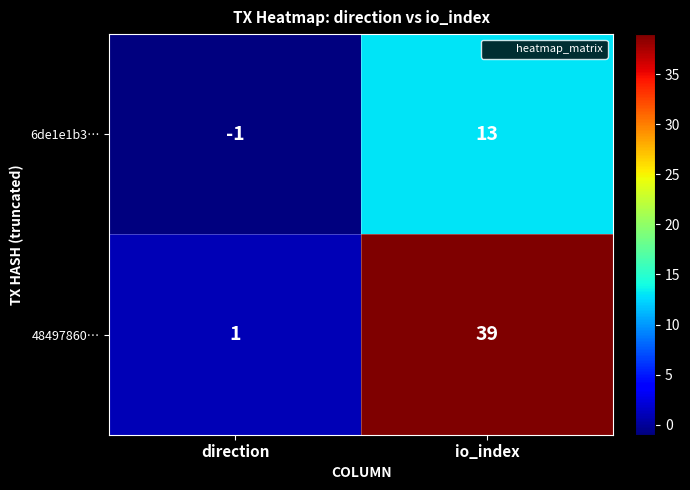

How many categories are shown in the chart?

2